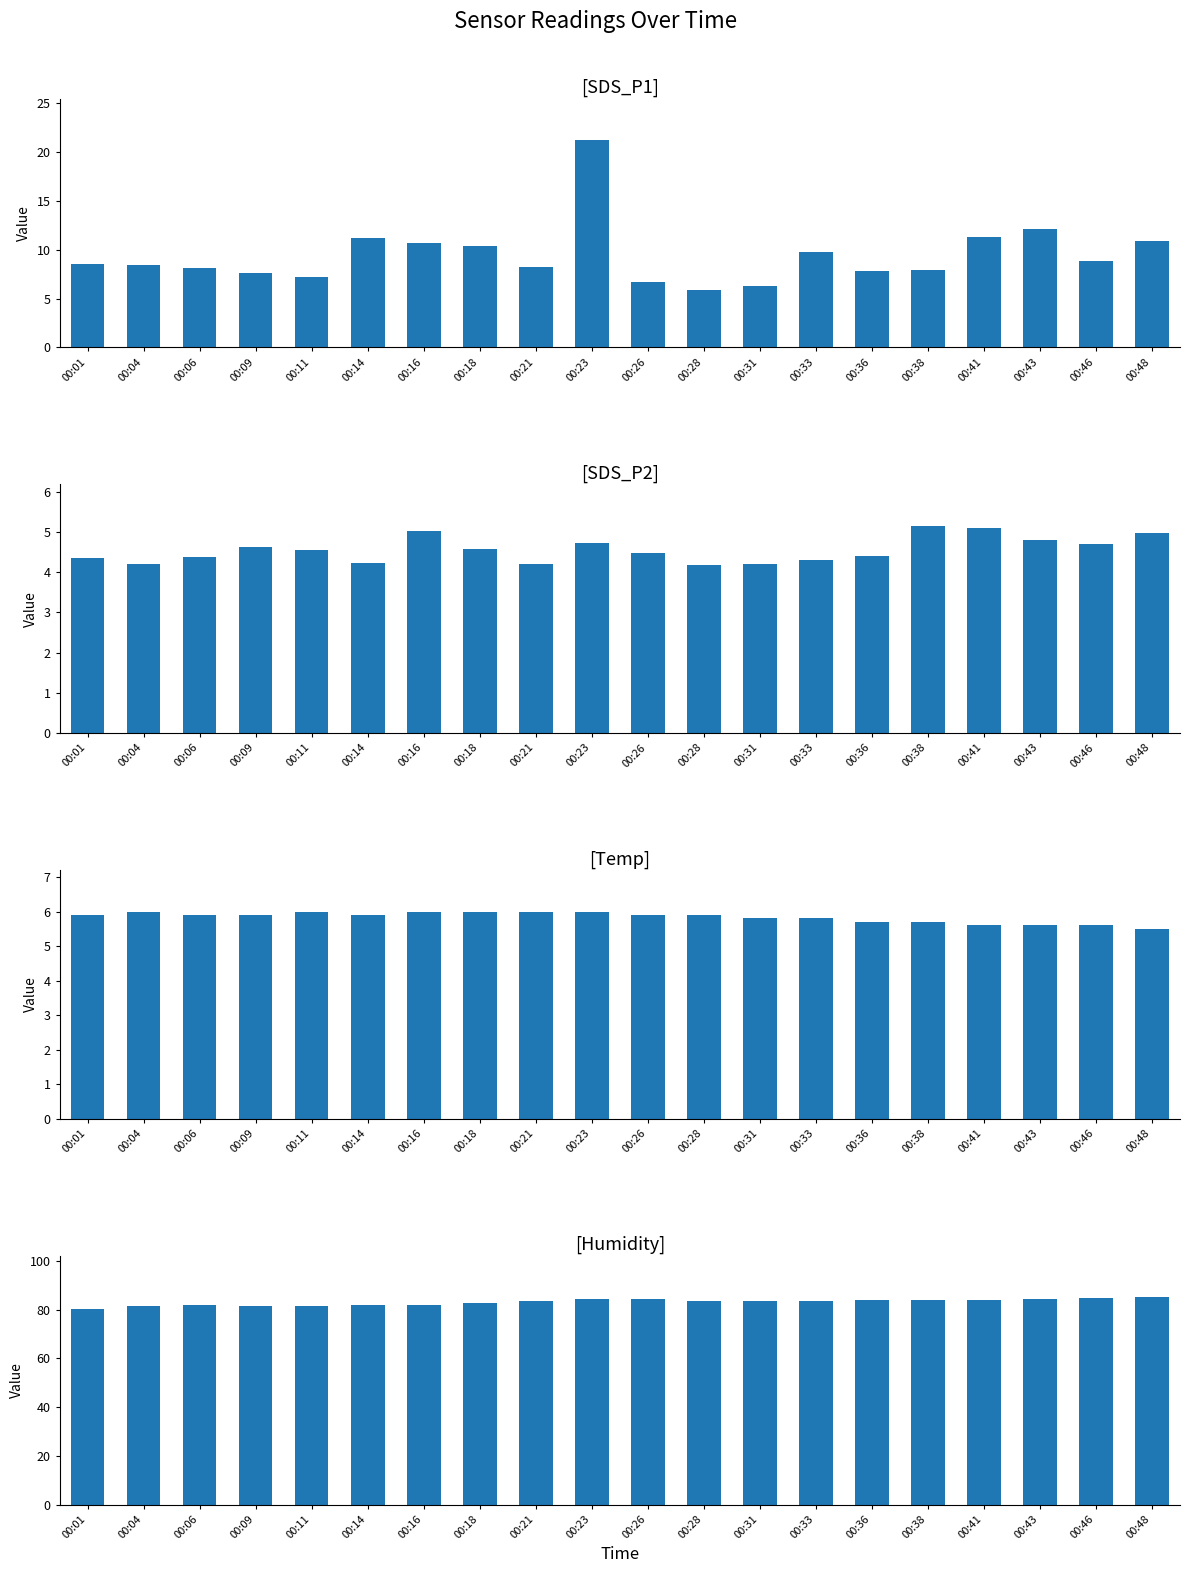

How many groups of bars are there?

20